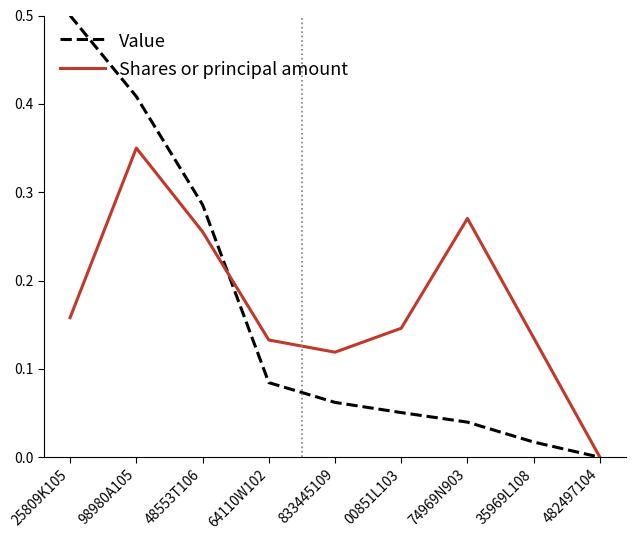

What position from the right is 482497104?

1